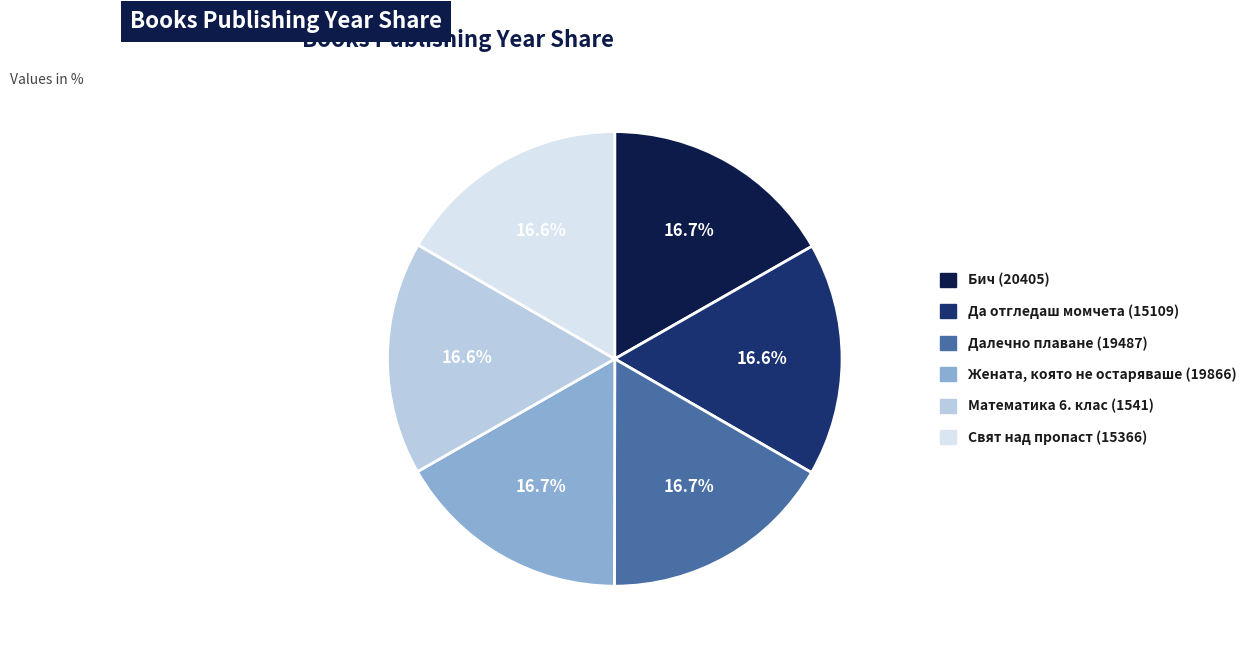

What percentage do Далечно плаване (19487) and Жената, която не остаряваше (19866) together represent?

33.4%